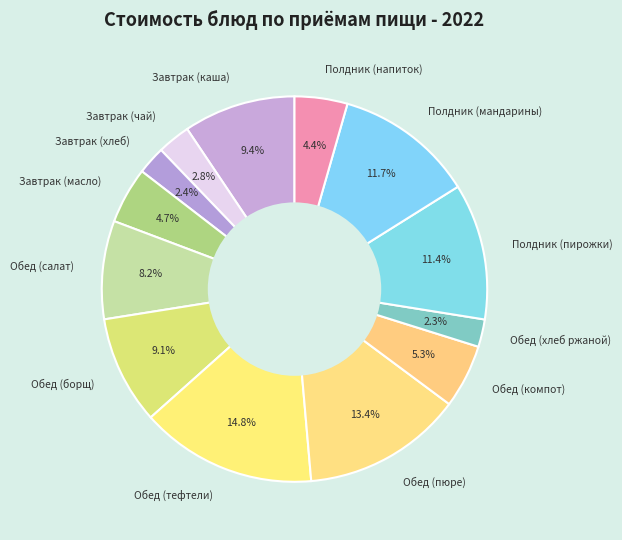

True or false: Обед (компот) accounts for 5% of the total.

True